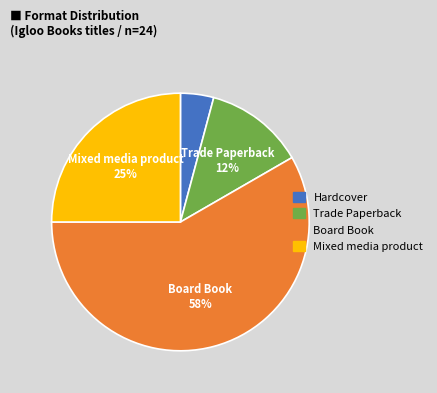

Between Trade Paperback and Board Book, which is larger?

Board Book